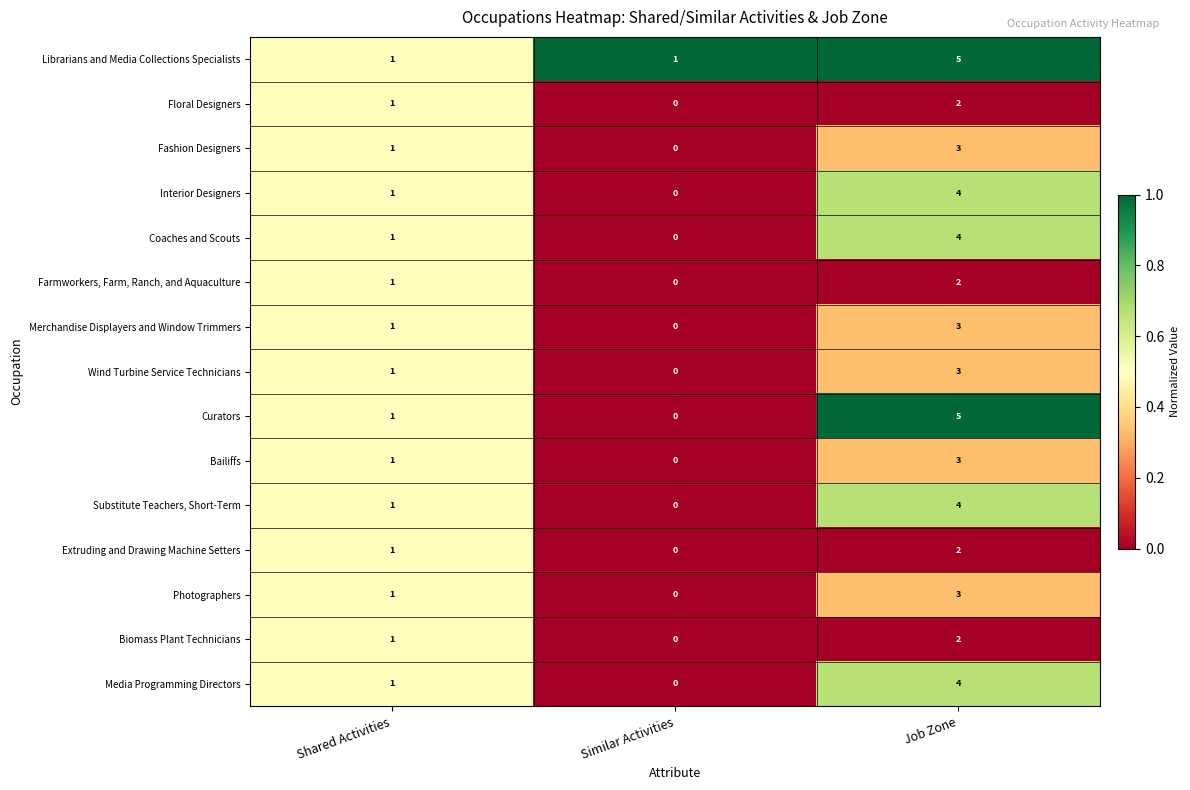

How many Coaches and Scouts values are between 0 and 4?

3